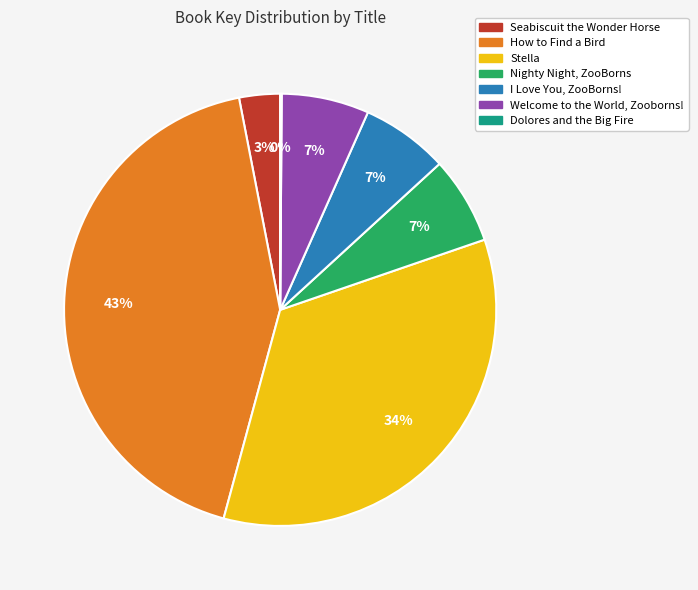

Does any single category account for the majority?

No